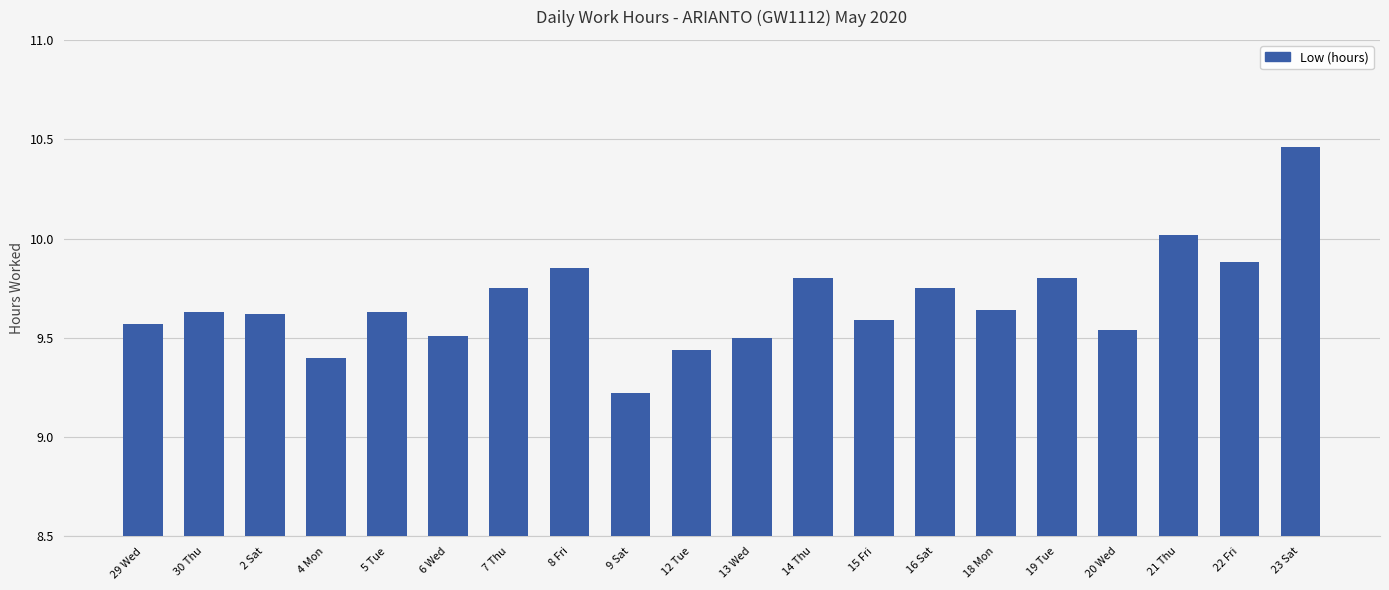

Where is the data nearest to the value 9?

9 Sat